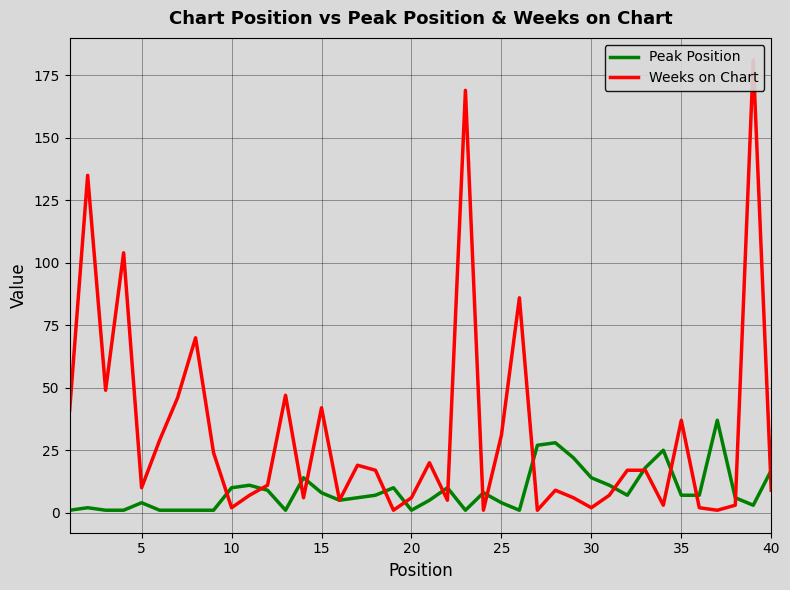

List the series in order of their overall mean, lowest first.

Peak Position, Weeks on Chart